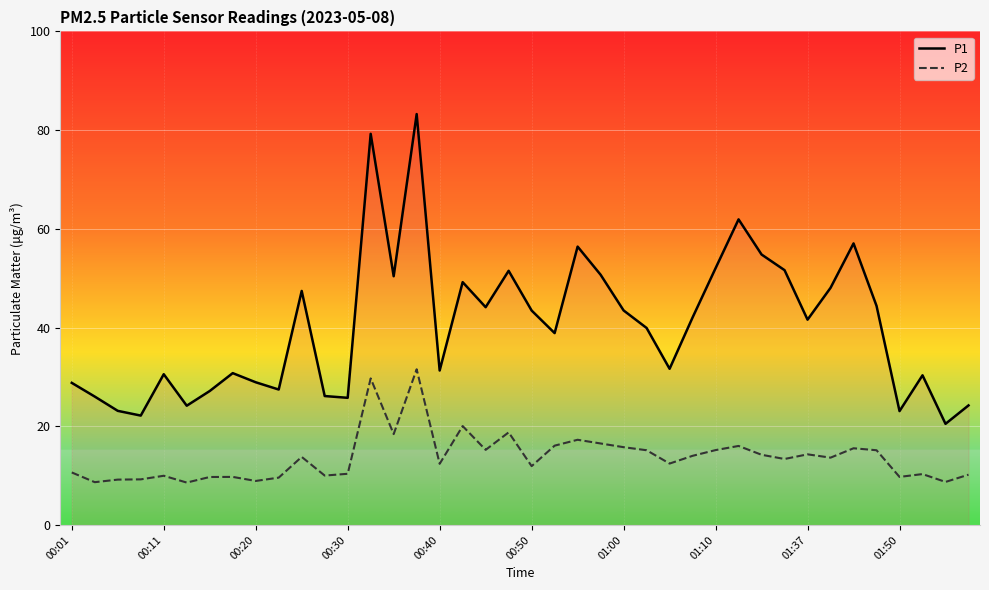

Which series has the widest spread of values?

P1